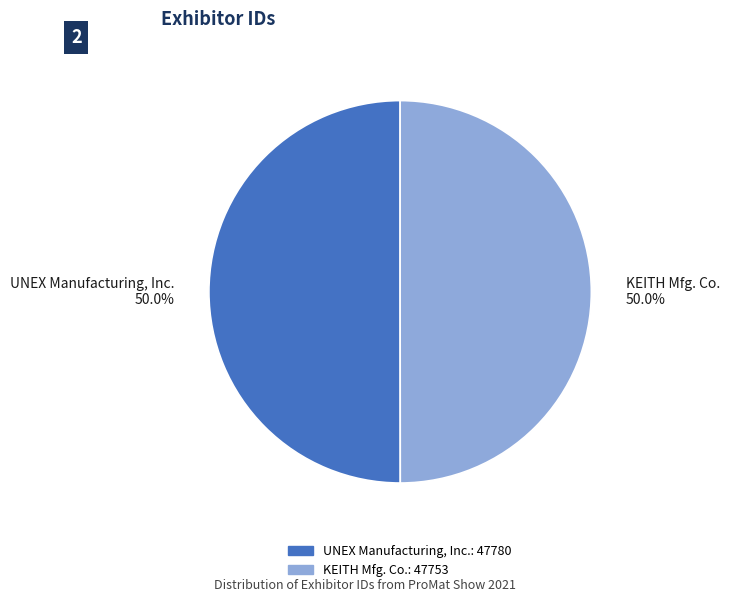

What percentage do KEITH Mfg. Co. and UNEX Manufacturing, Inc. together represent?

100.0%